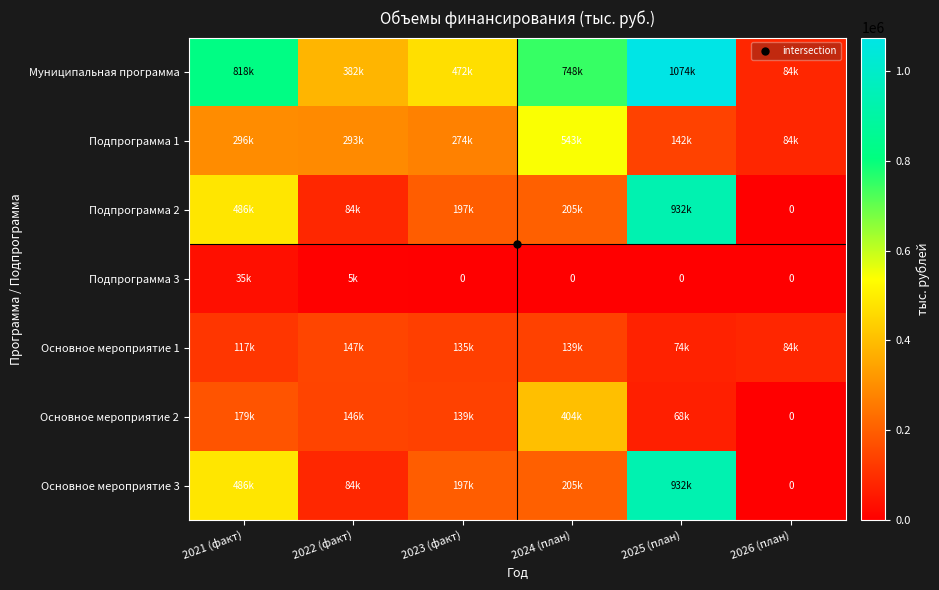

Rank the series by their maximum value, from lowest to highest.

Подпрограмма 3, Основное мероприятие 1, Основное мероприятие 2, Подпрограмма 1, Подпрограмма 2, Основное мероприятие 3, Муниципальная программа